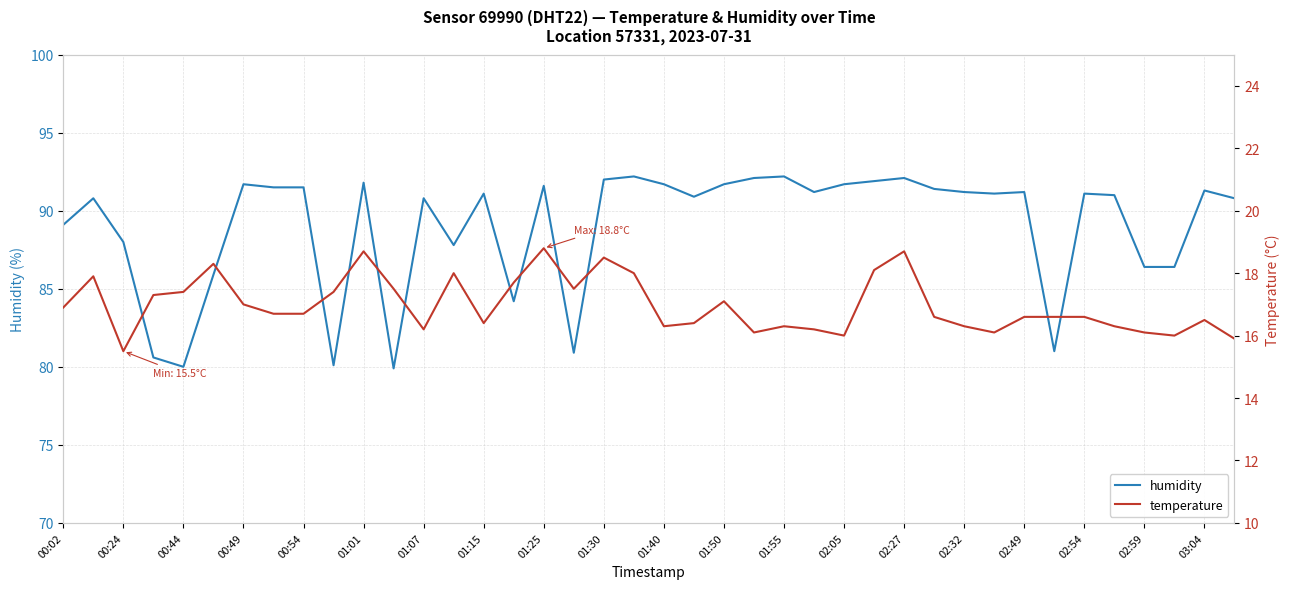

Is it true that humidity equals 91.7 at 01:50?

True